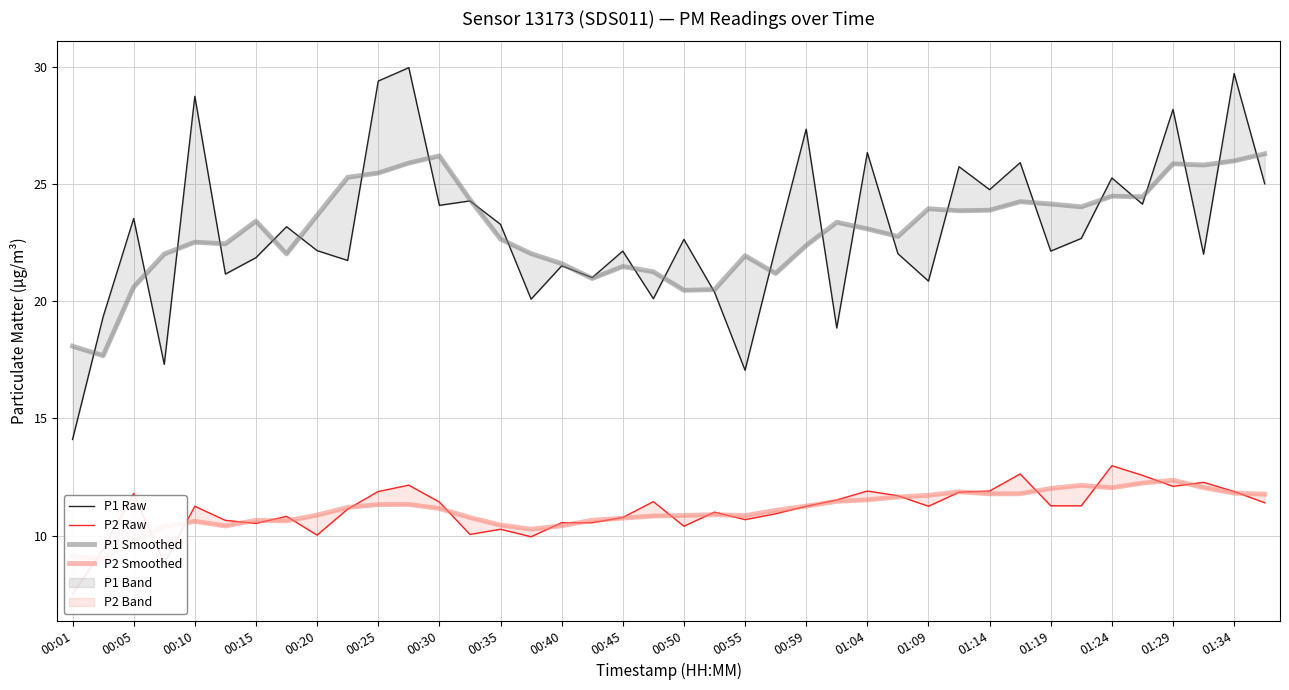

What is the maximum value shown in the chart?

29.9